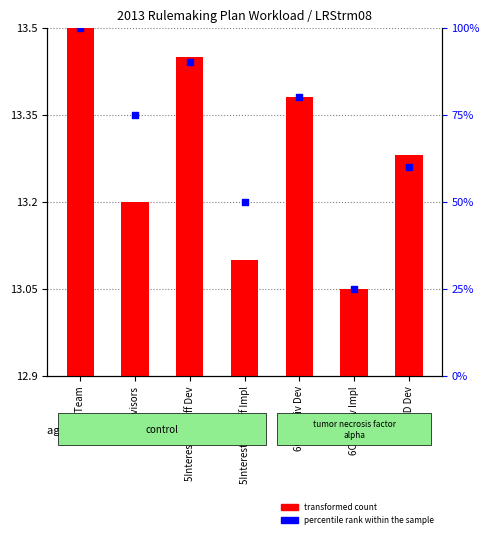

Which series has the largest Y range (max minus min)?

percentile rank within the sample